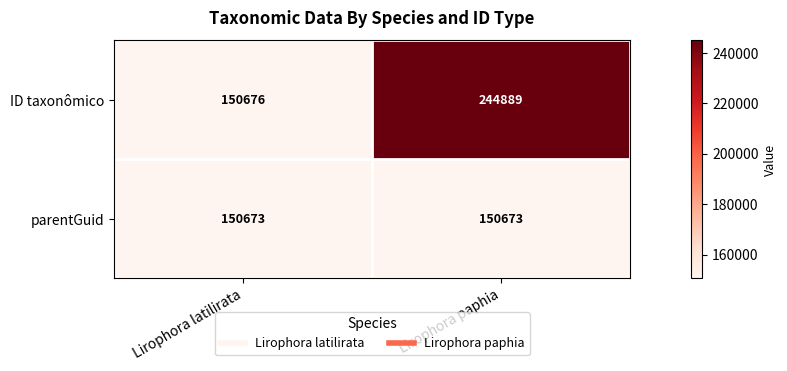

What is the difference between the highest and lowest values at Lirophora paphia?

94216